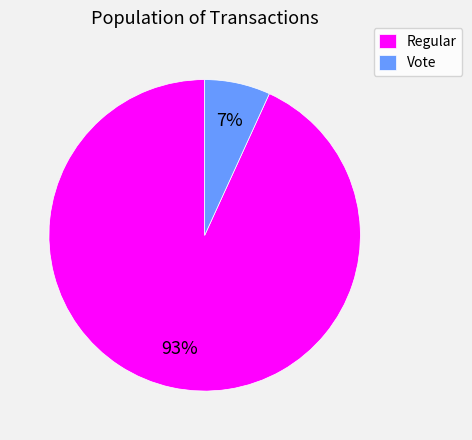

What is the smallest slice in the pie chart?

Vote